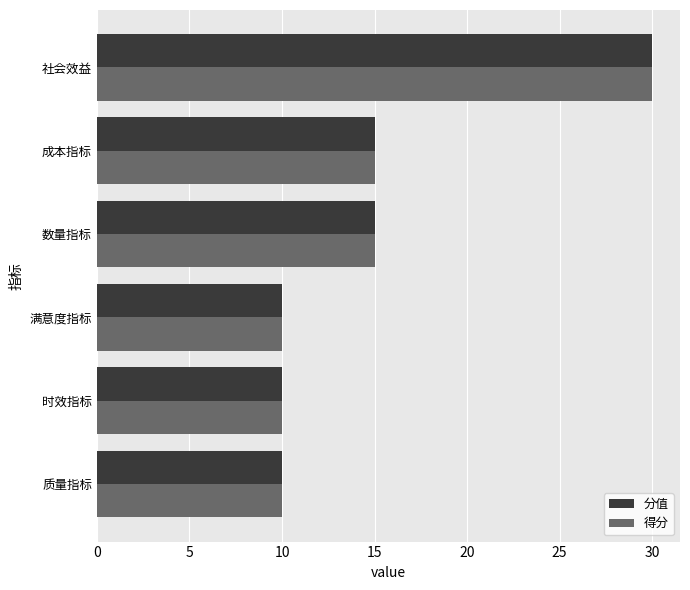

At how many categories does at least one series exceed 13?

3